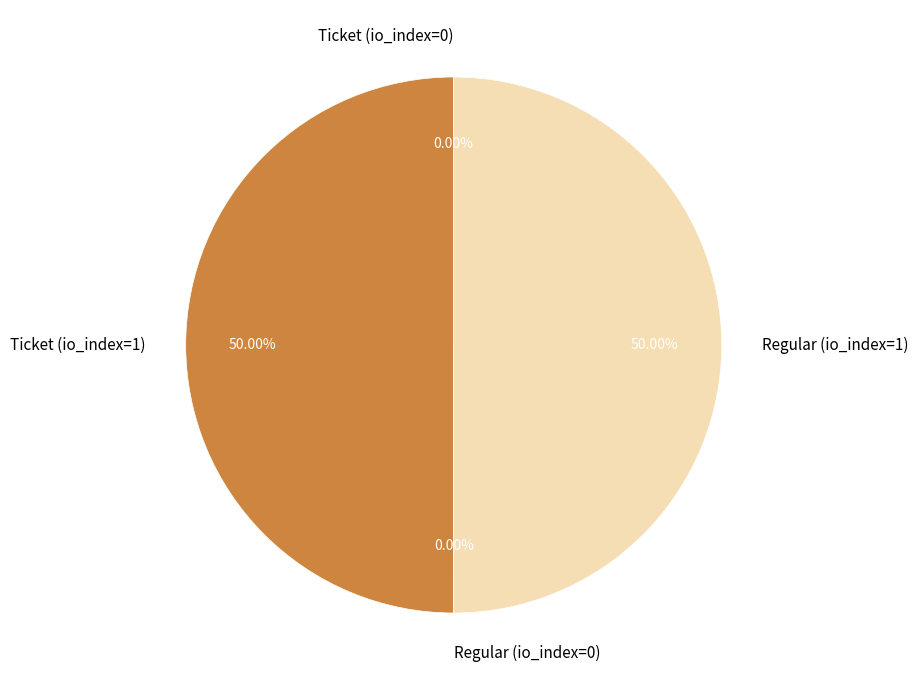

Approximately how many times larger is the value at Ticket (io_index=1) compared to Regular (io_index=1)?

1.0